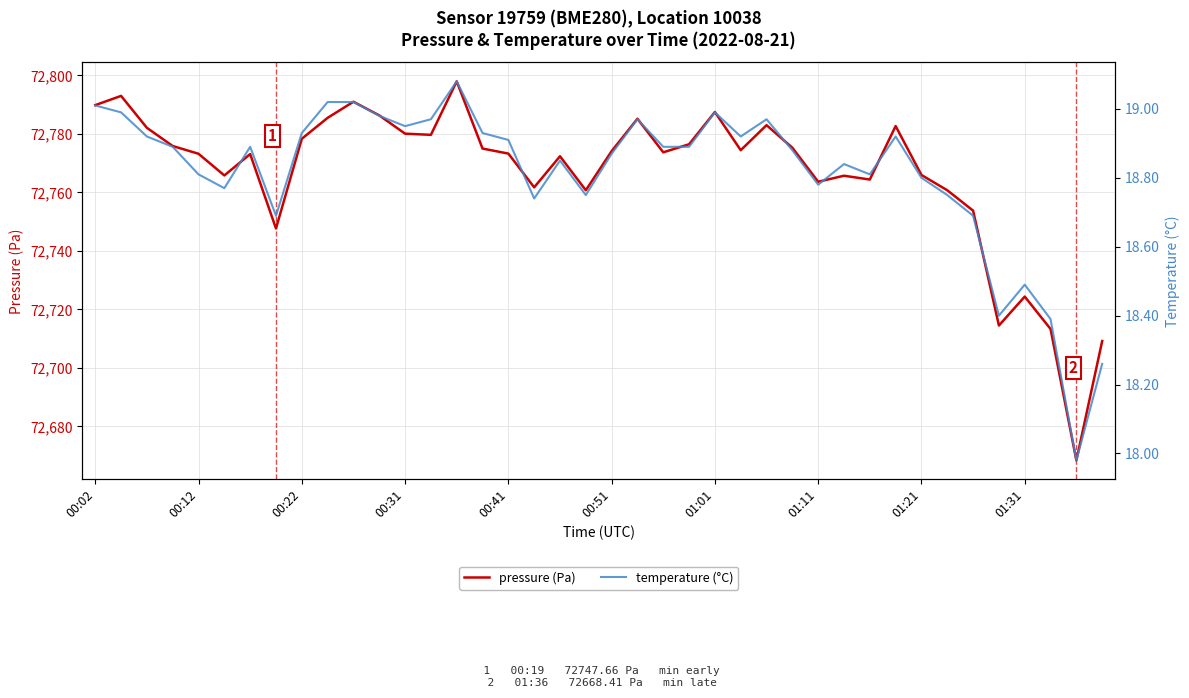

What is the difference between the maximum and minimum values in the pressure (Pa) series?

129.5